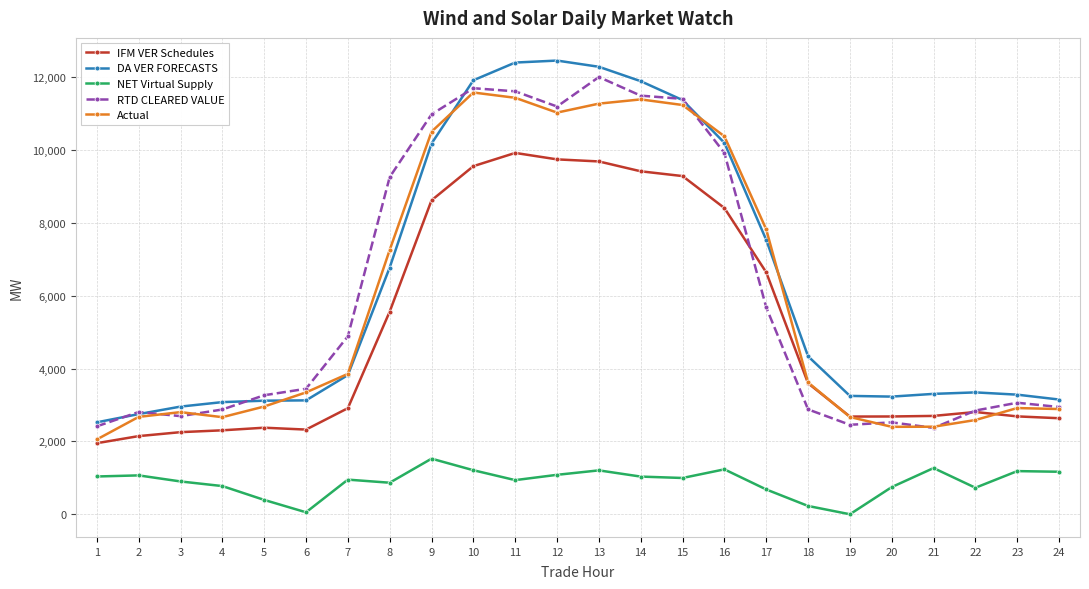

True or false: IFM VER Schedules and DA VER FORECASTS cross at least once.

False